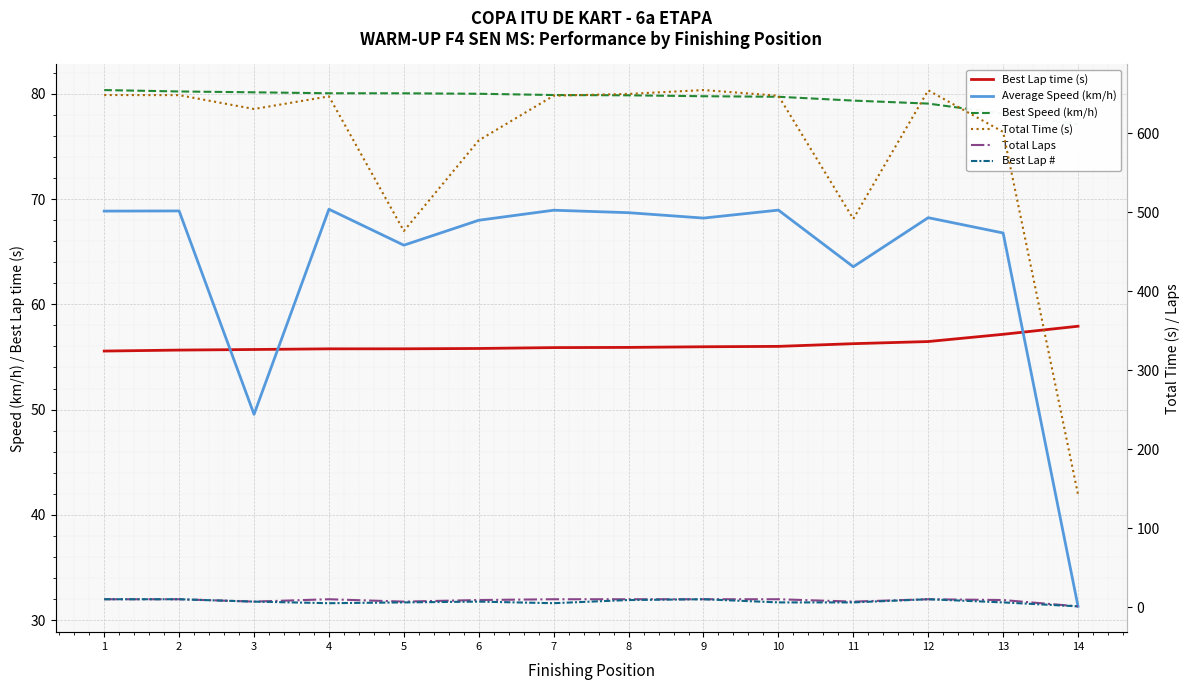

What is the smallest value displayed?

1.0